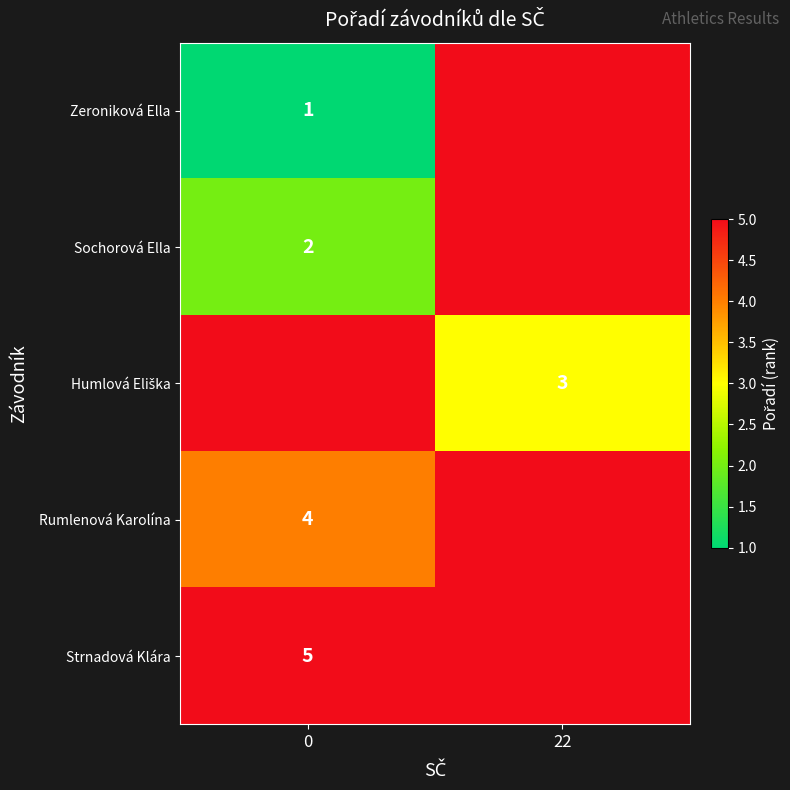

The value of Rumlenová Karolína at 0 is 2. True or false?

False